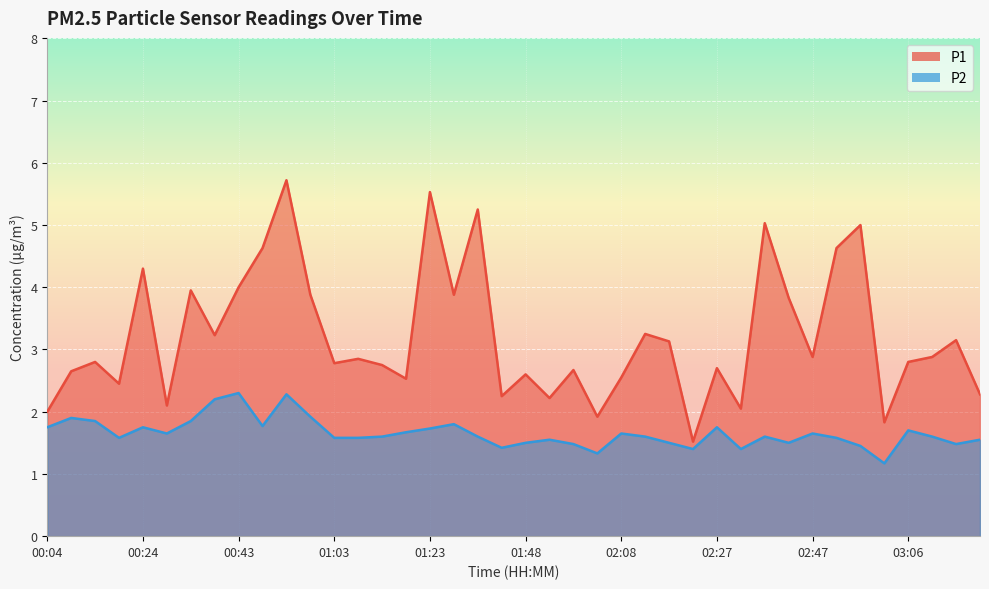

True or false: P1 has a value of 1.4 at 00:09.

False